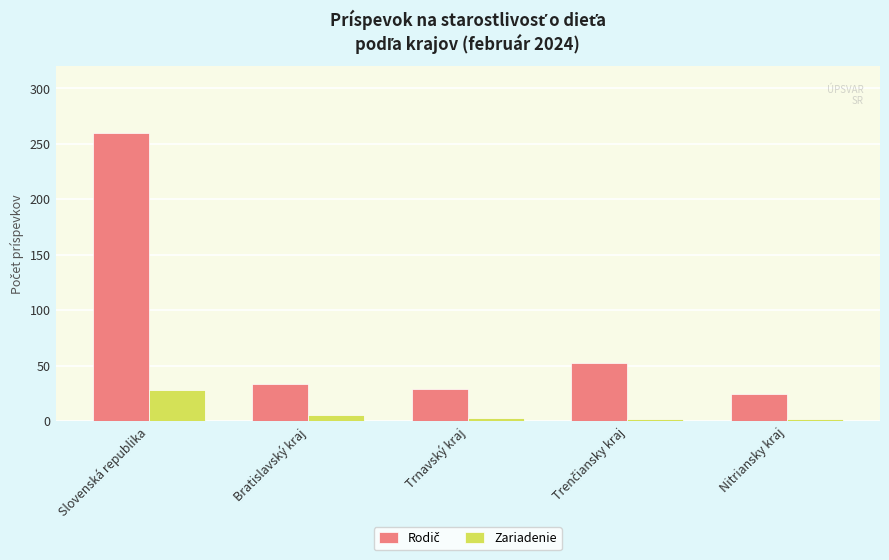

Is it true that Zariadenie equals 47 at Slovenská republika?

False